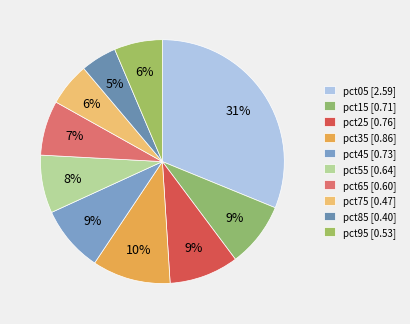

How many segments does this pie chart have?

10